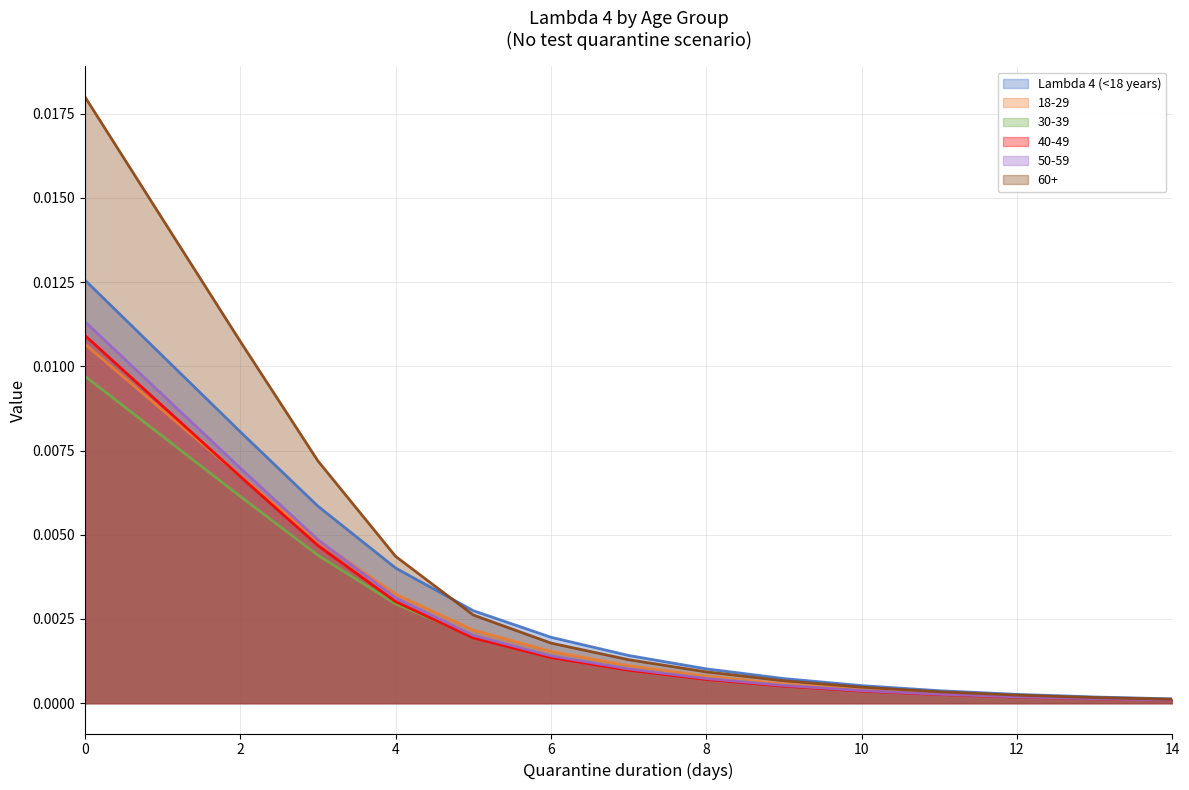

List the series in order of their peak value, highest first.

60+, Lambda 4 (<18 years), 50-59, 40-49, 18-29, 30-39